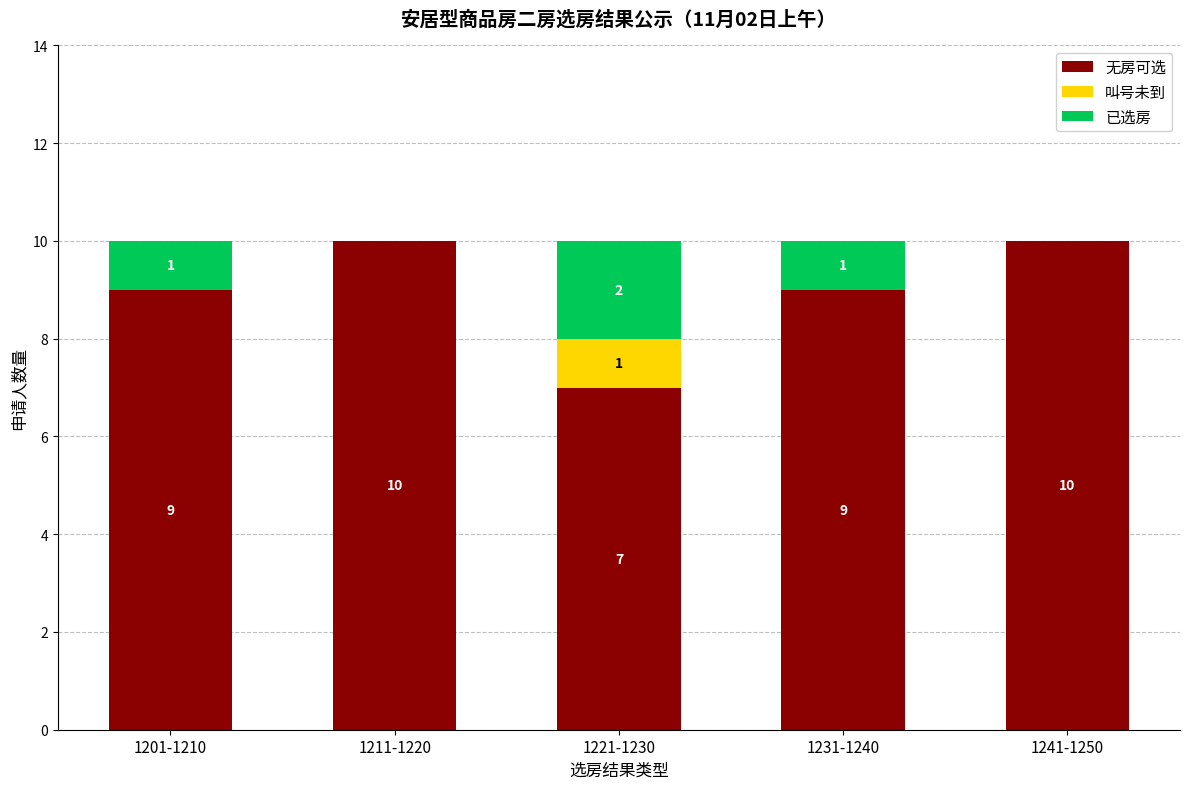

True or false: 无房可选 has a value of 9 at 1231-1240.

True